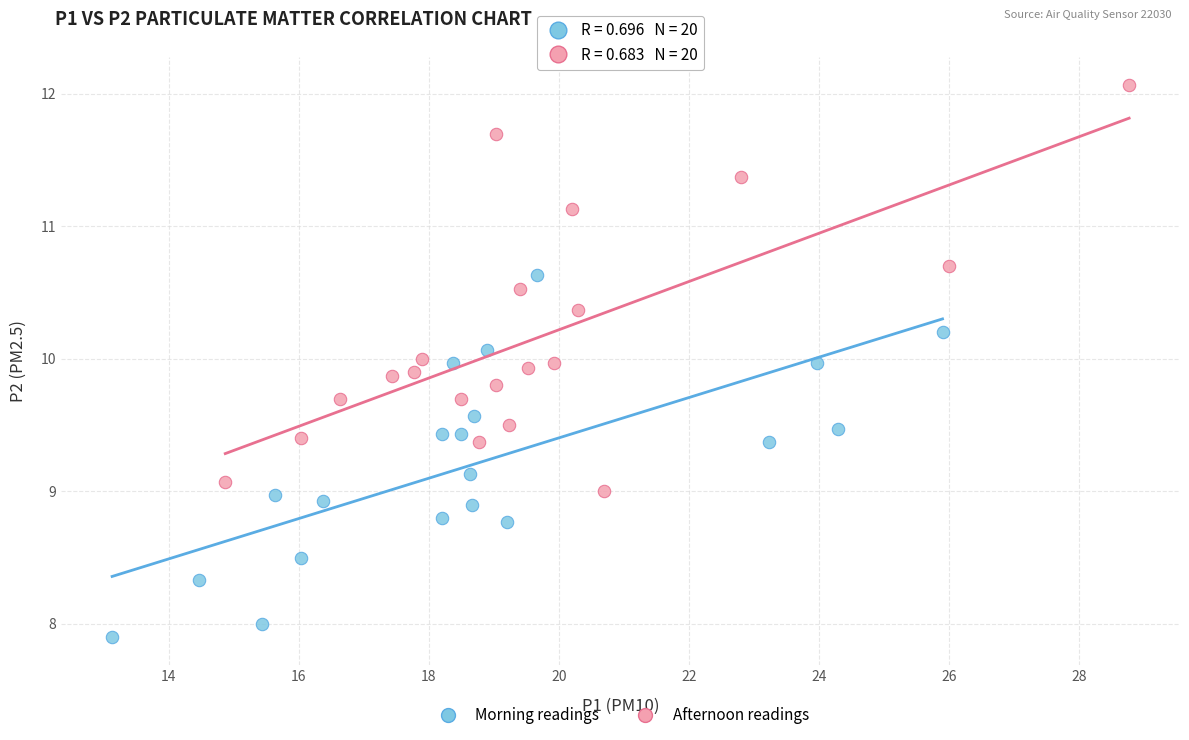

Which series contains the lowest Y value?

Morning readings